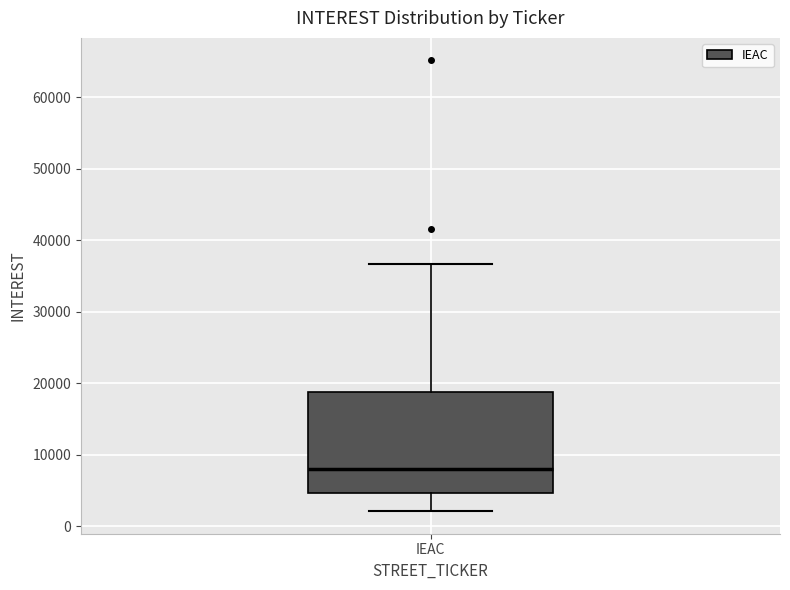

Read this box plot against the y-axis: the position of the median line, the range covered by the box, and the ends of both whiskers. The values are not printed on the chart, so give them approximately, as read against the axis.

median 8000, box 5000 to 19000, whiskers 2000 to 37000